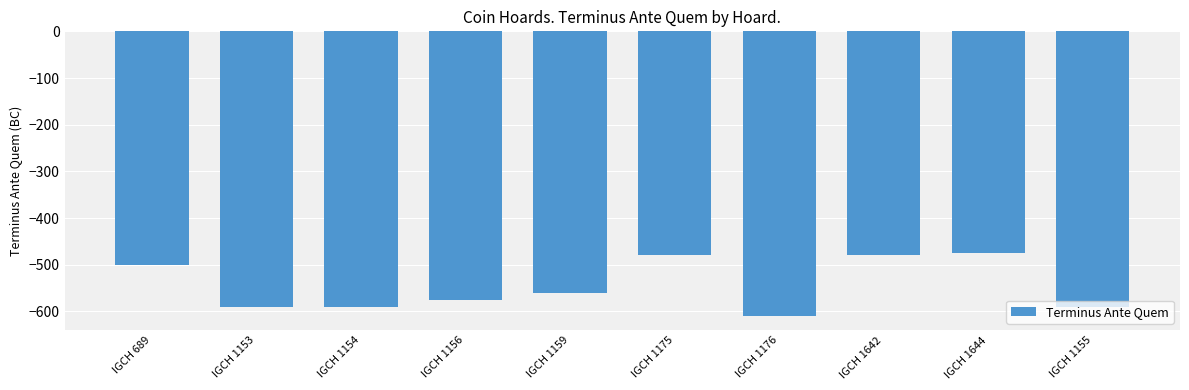

What is the sum of the values at IGCH 1175 and IGCH 1642?

-960